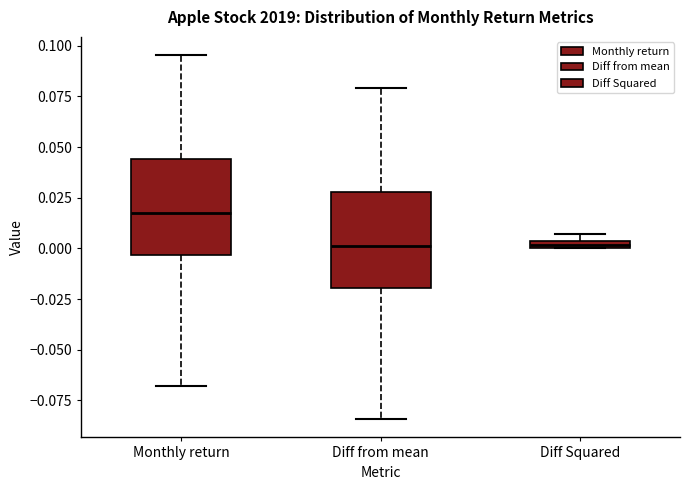

Where does the median line of the box for Diff from mean sit on the y-axis? The values are not printed on the chart, so give them approximately, as read against the axis.

0.000